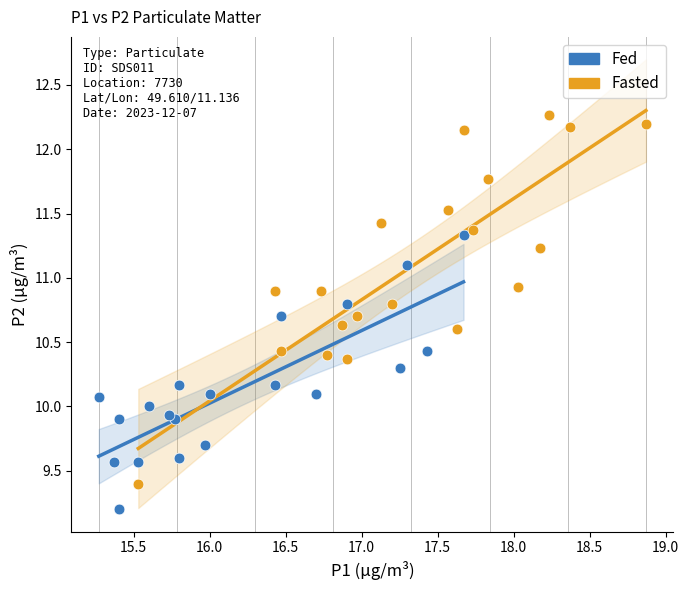

Which series contains the highest Y value?

Fasted